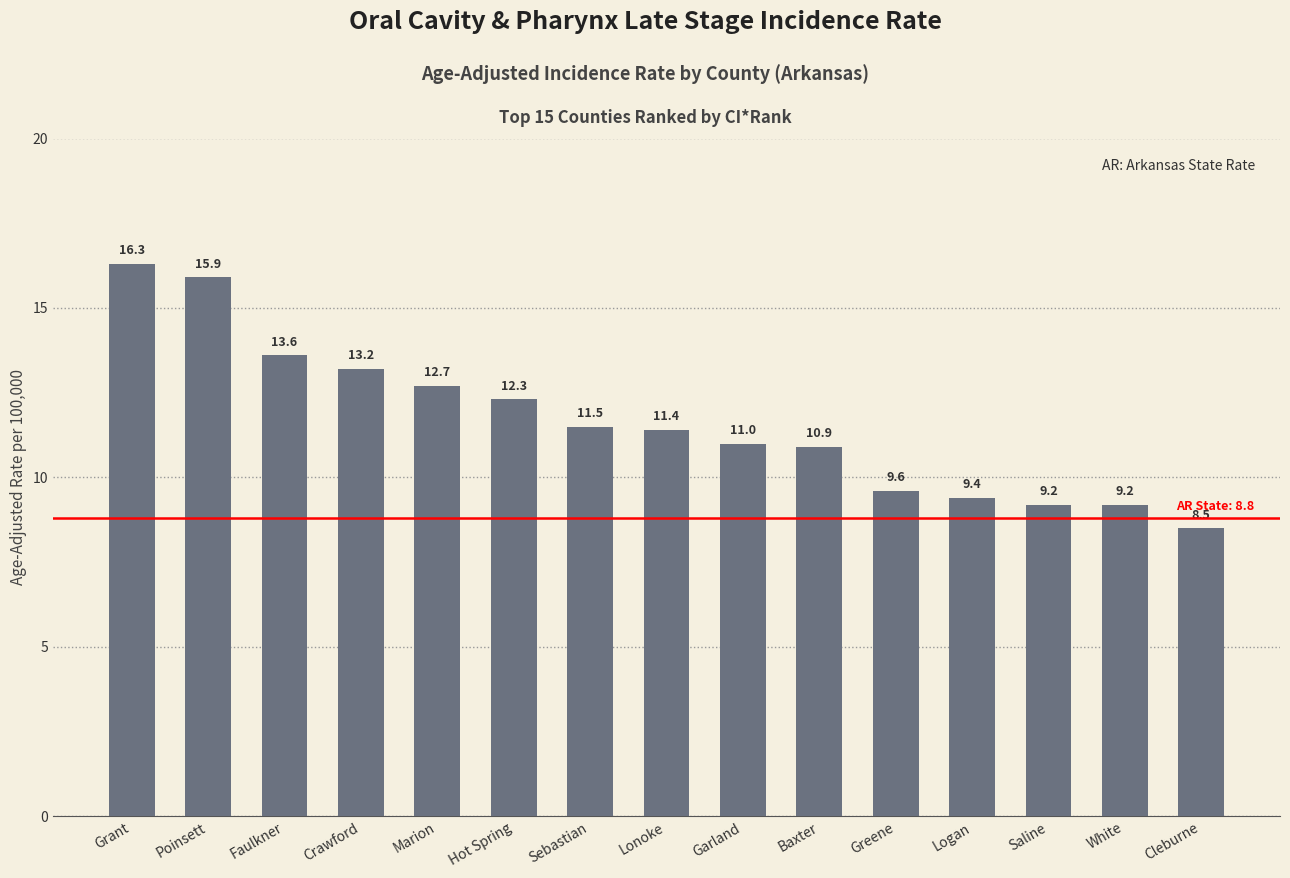

Does the chart contain stacked bars?

No